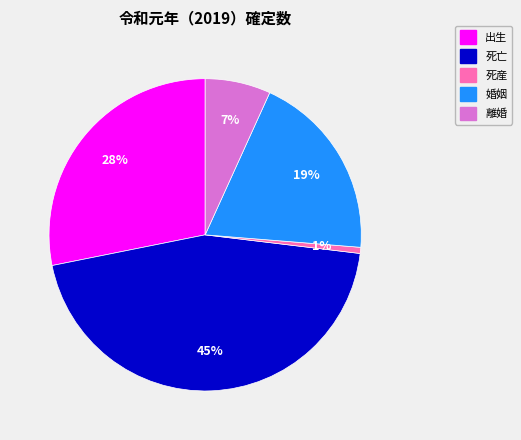

Do 離婚 and 死産 together represent more than half of the pie?

No